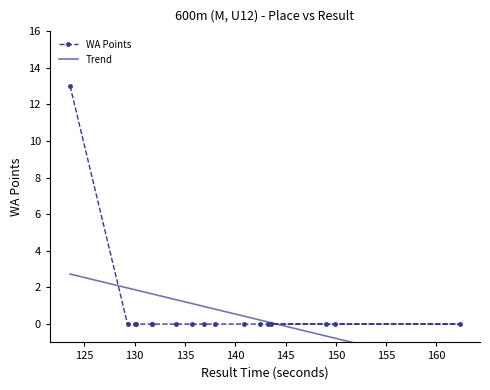

The chart shows a value of 7 at 10. True or false?

False